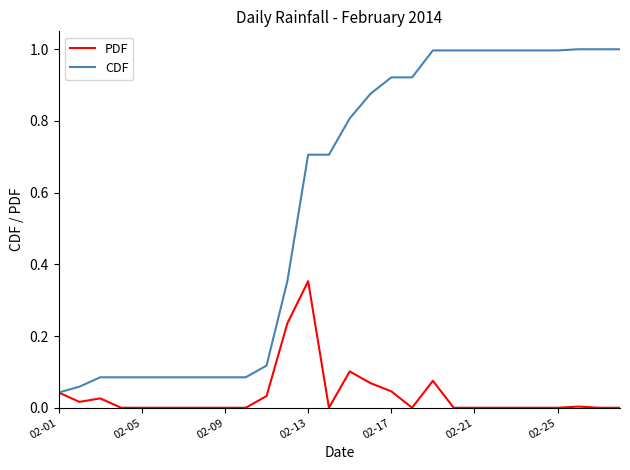

Which series has the largest total across all categories?

CDF